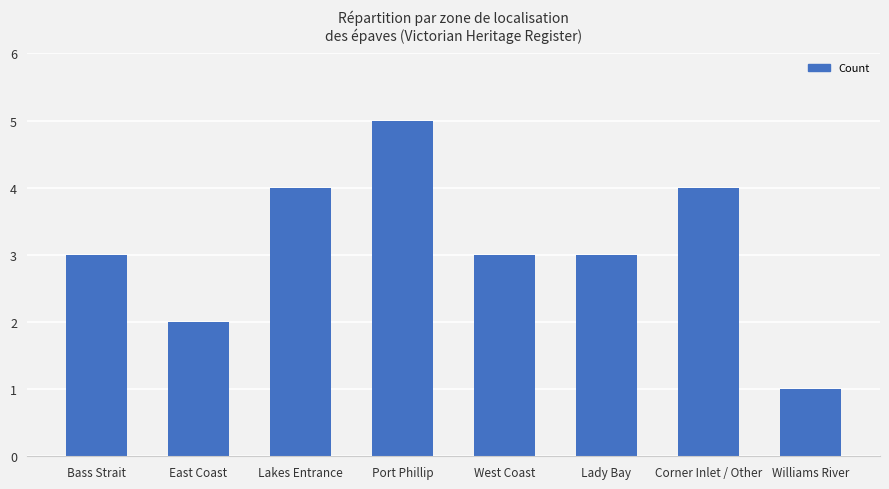

What is the average value?

3